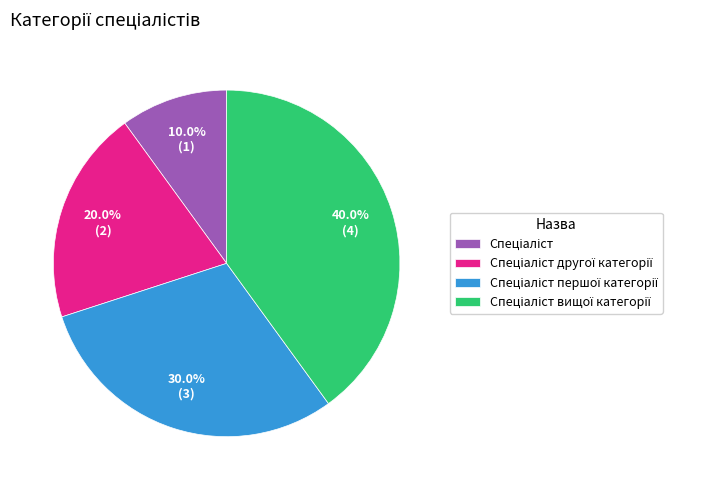

Does any single category account for the majority?

No